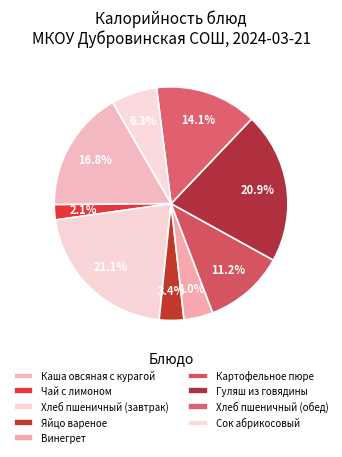

Count the number of slices in the pie.

9